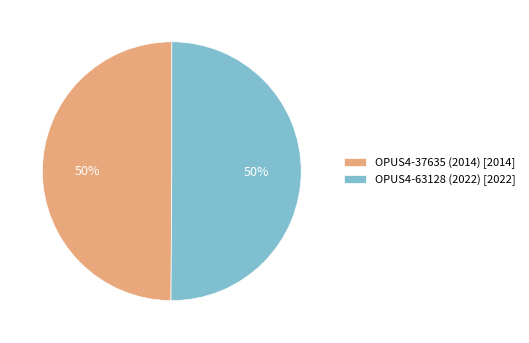

Do OPUS4-37635 (2014) and OPUS4-63128 (2022) together represent more than half of the pie?

Yes